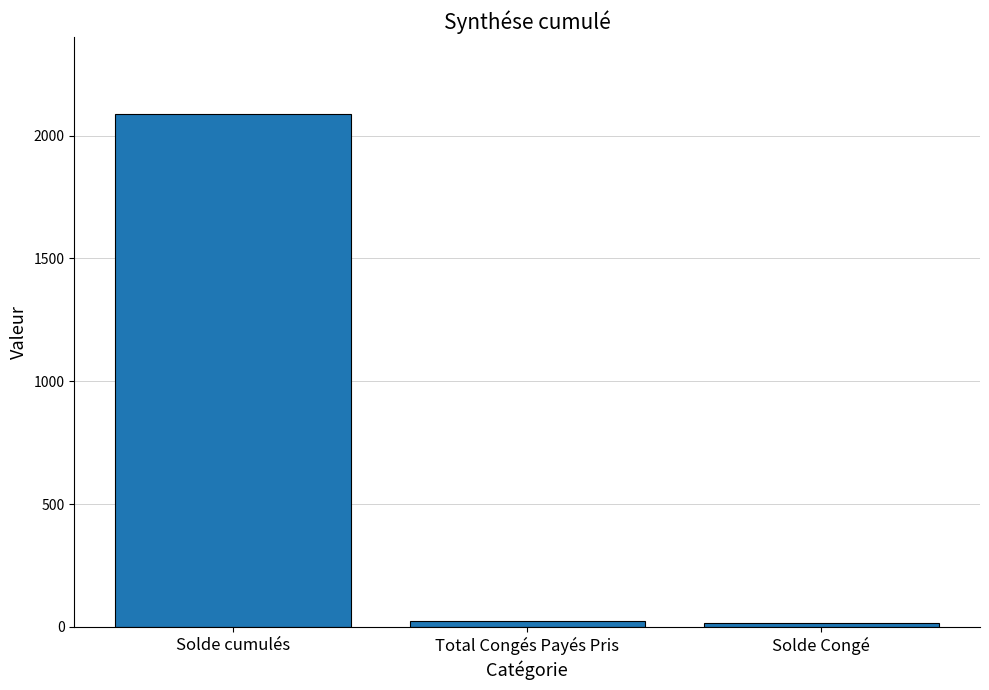

How many bars are there in total?

3